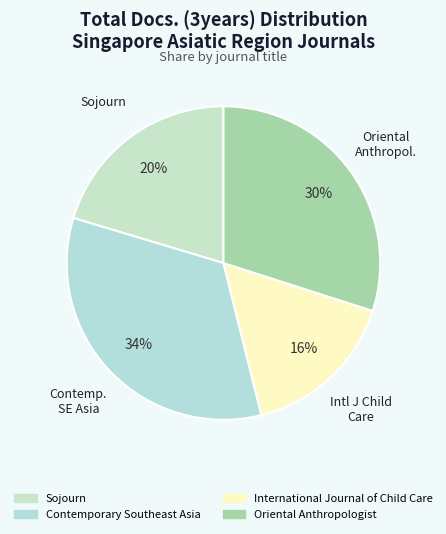

What percentage is the Contemporary Southeast Asia slice, to the nearest percent?

34%